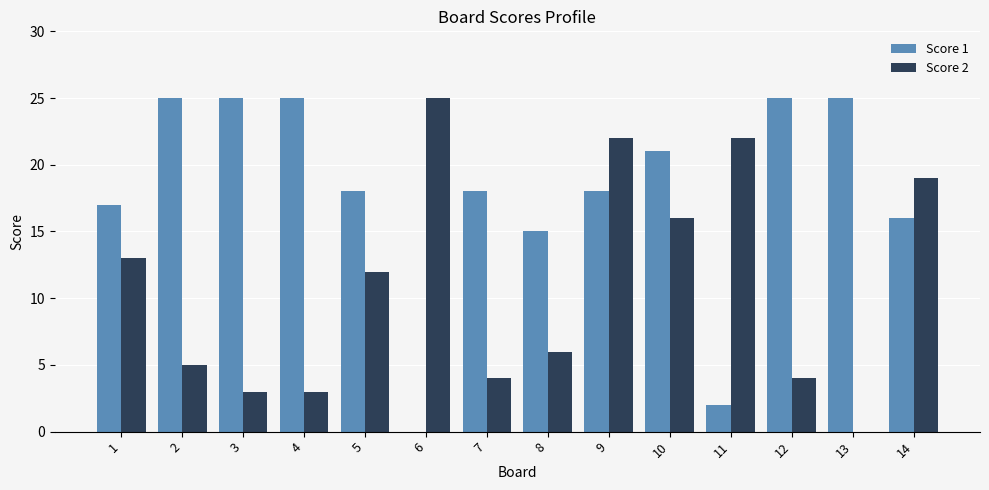

Where does the Score 2 series first go above 12?

1